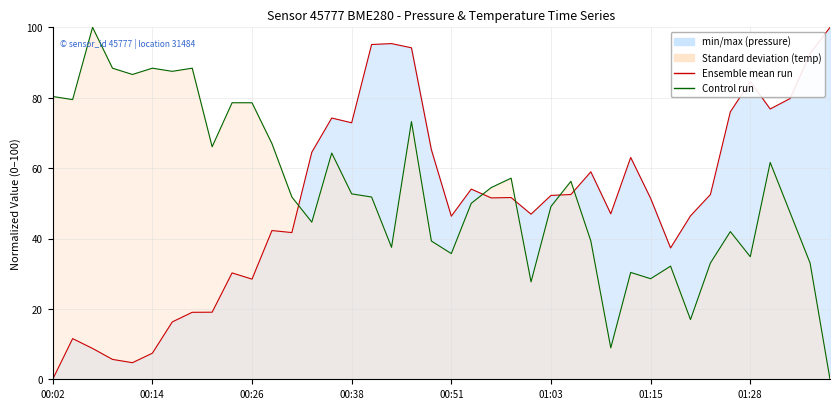

The value of Ensemble mean run (pressure) at 19 is 15.3. True or false?

False